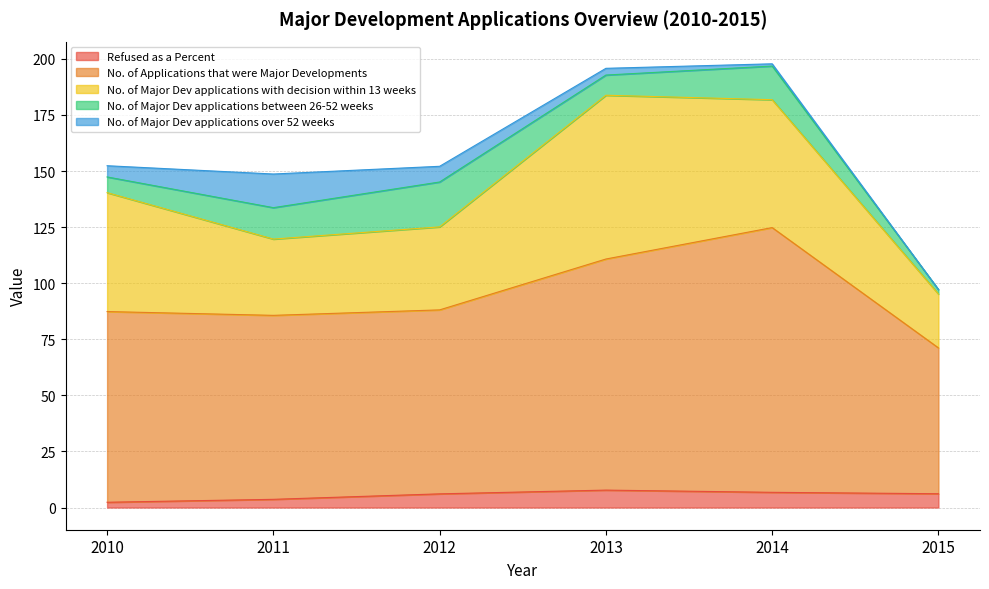

At which category does No. of Major Dev applications with decision within 13 weeks reach its first local valley?

2011